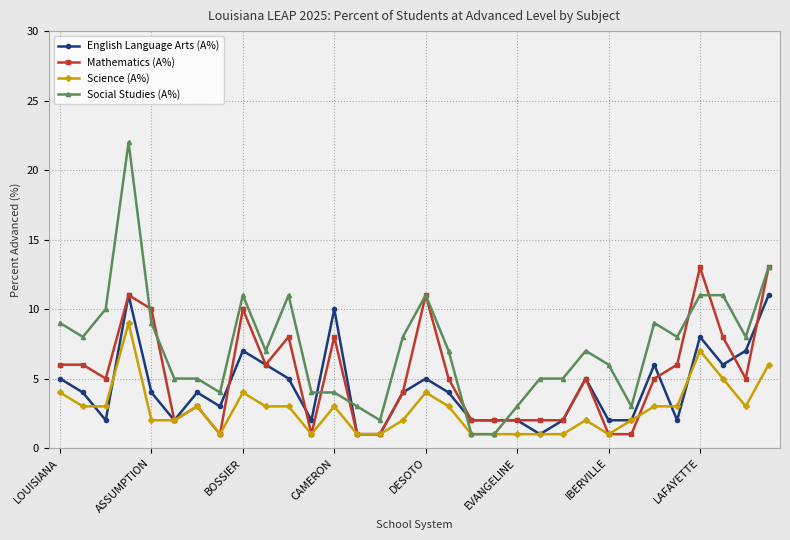

What is the difference between the second highest and minimum values in the Social Studies (A%) series?

12